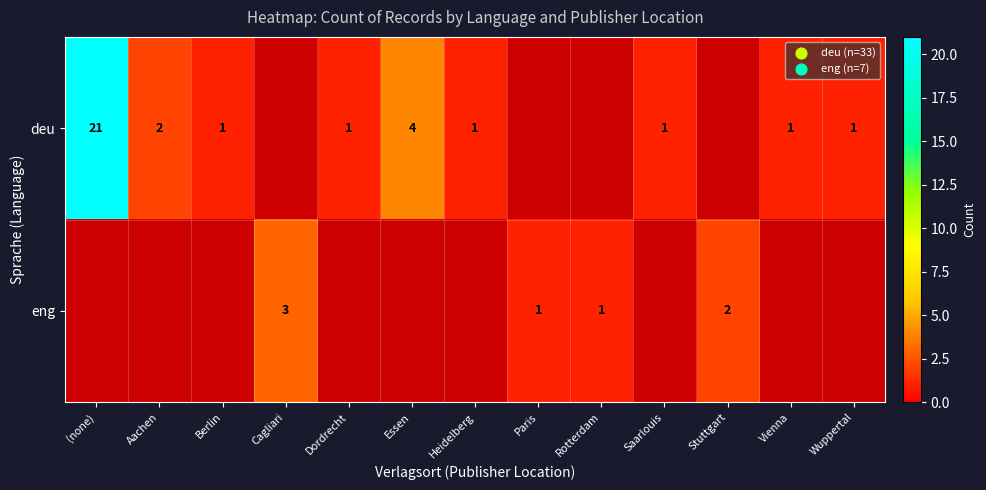

Which has a higher value, Wuppertal or Essen?

Essen